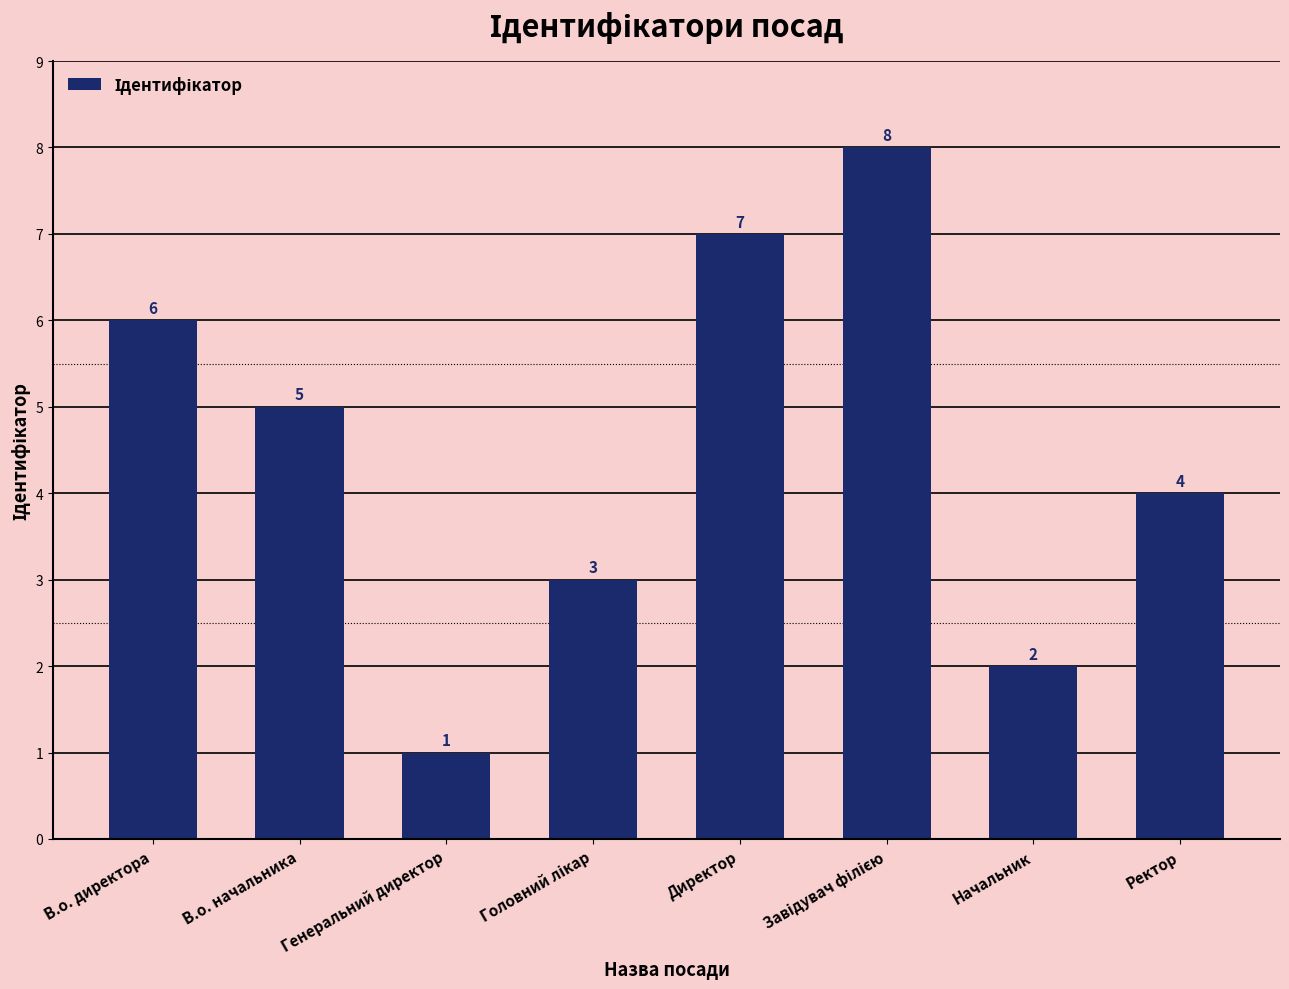

What is the sum of all values?

36